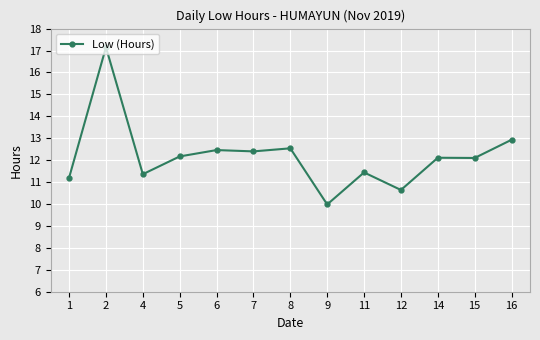

What is the ratio of the value at 16 to the value at 5?

1.1